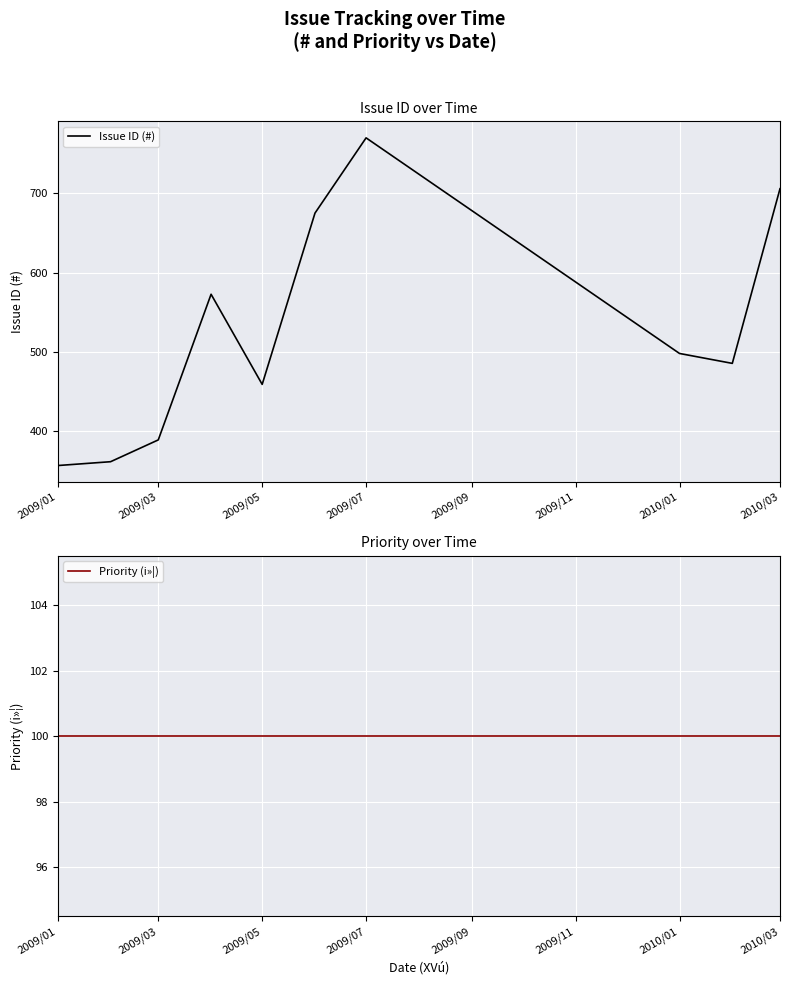

True or false: Issue ID (#) and Priority (i»¦) cross at least once.

False